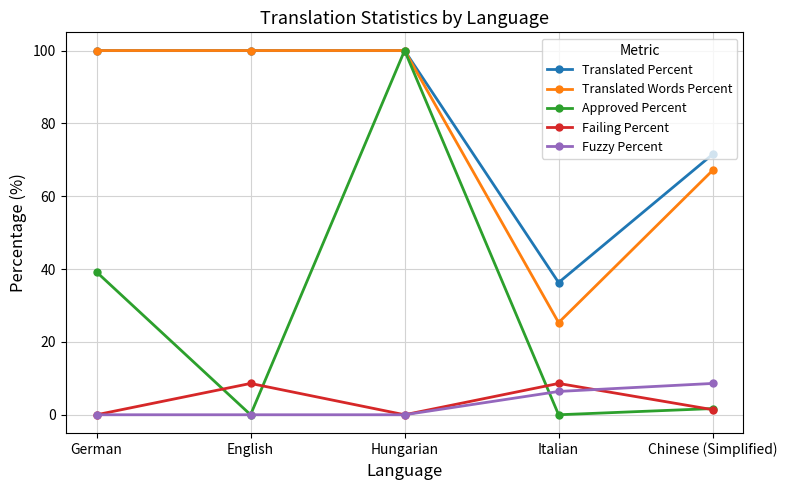

How many categories are shown in the chart?

5